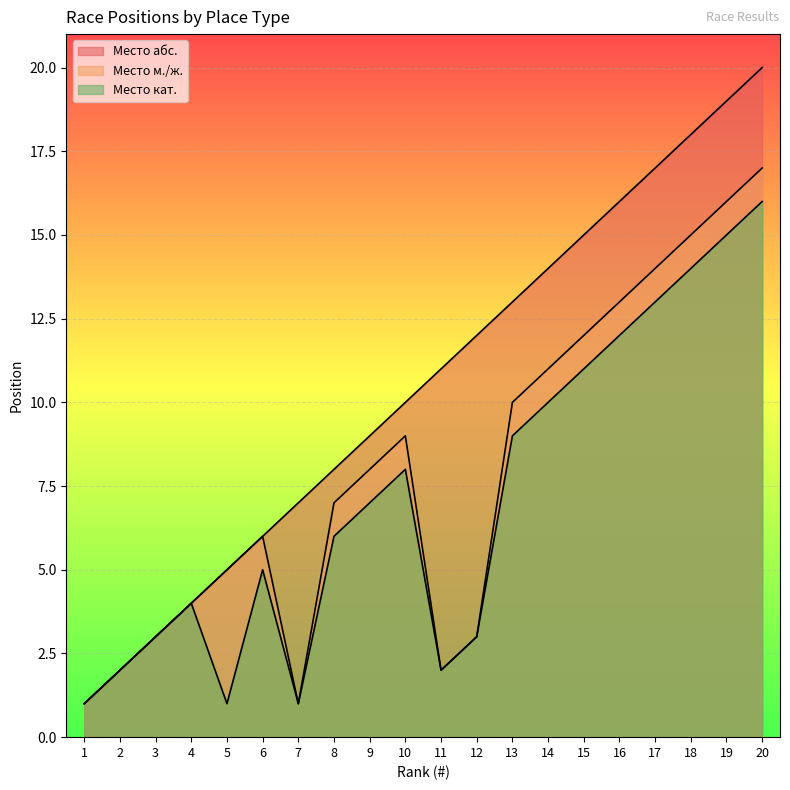

Which label corresponds to the largest value in the chart?

20